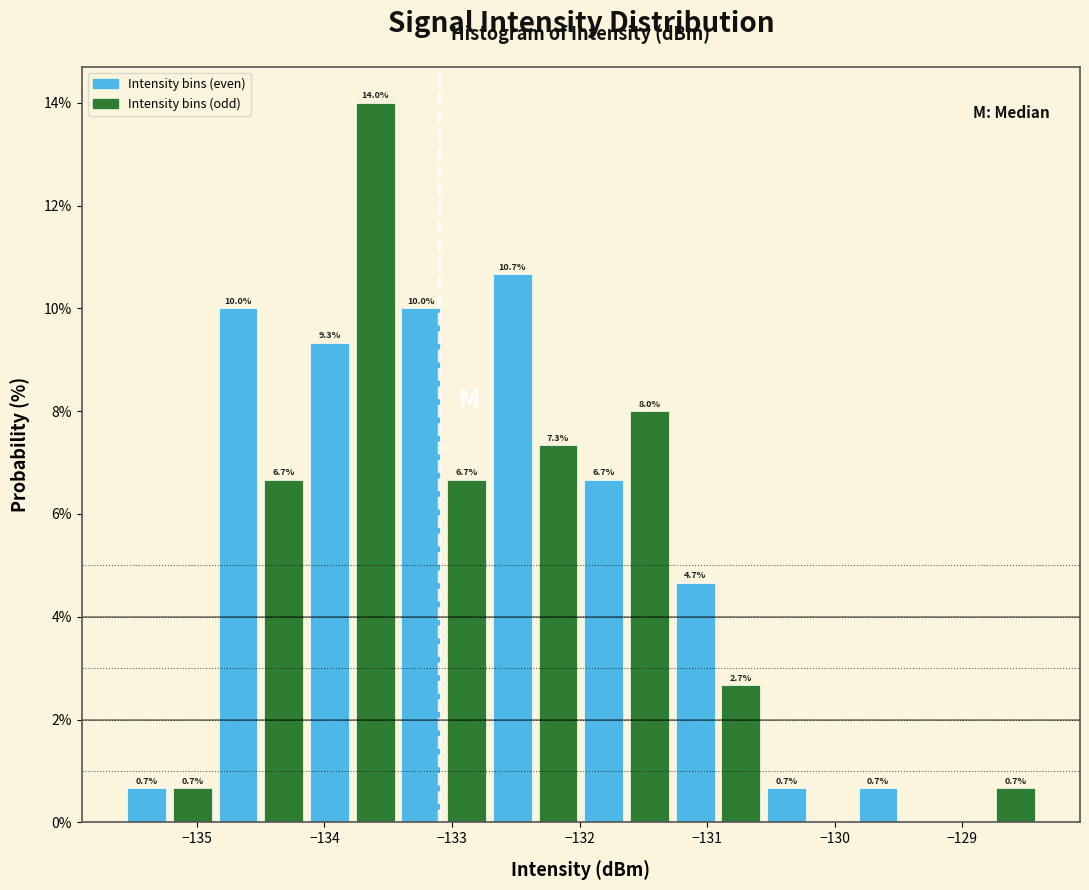

Read against the x-axis, roughly where is the centre of the tallest bar?

-133.6